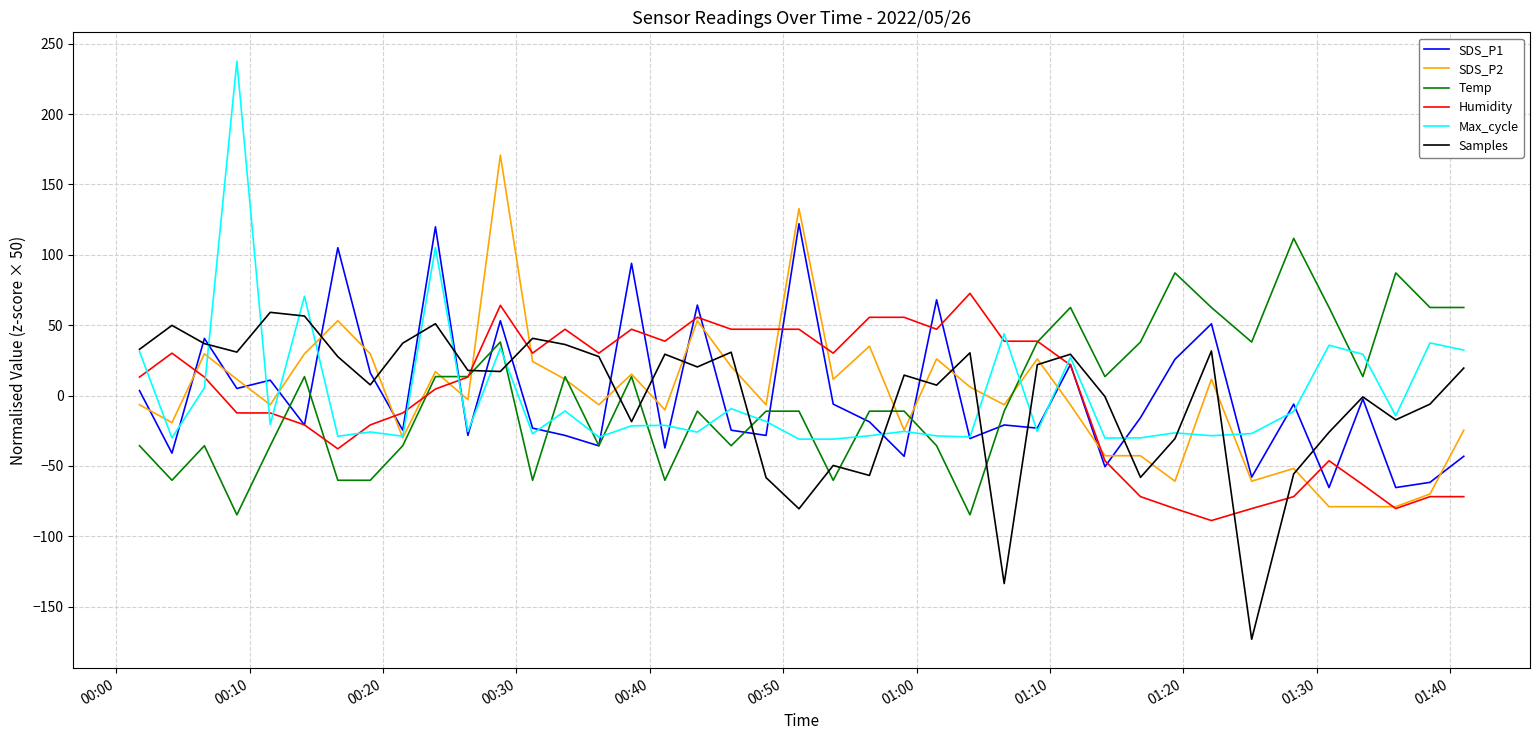

What is the highest value of the SDS_P2 series?

170.9